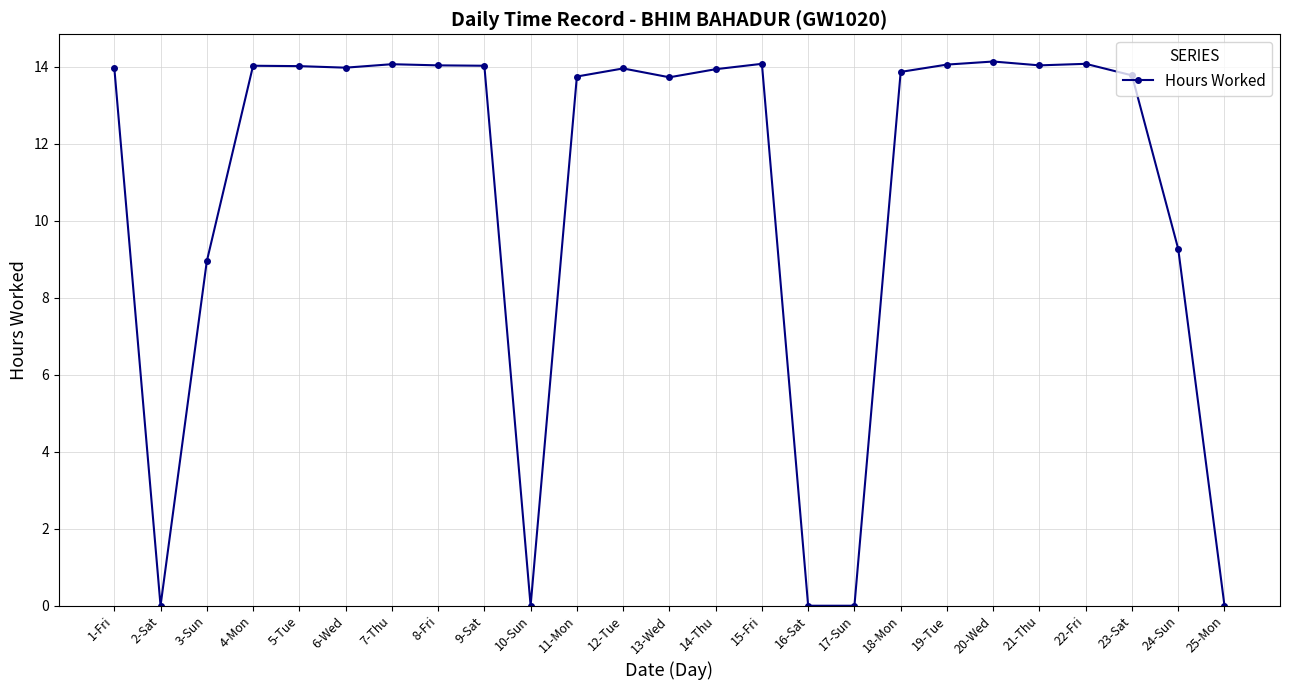

What is the difference between the maximum and minimum values?

14.1